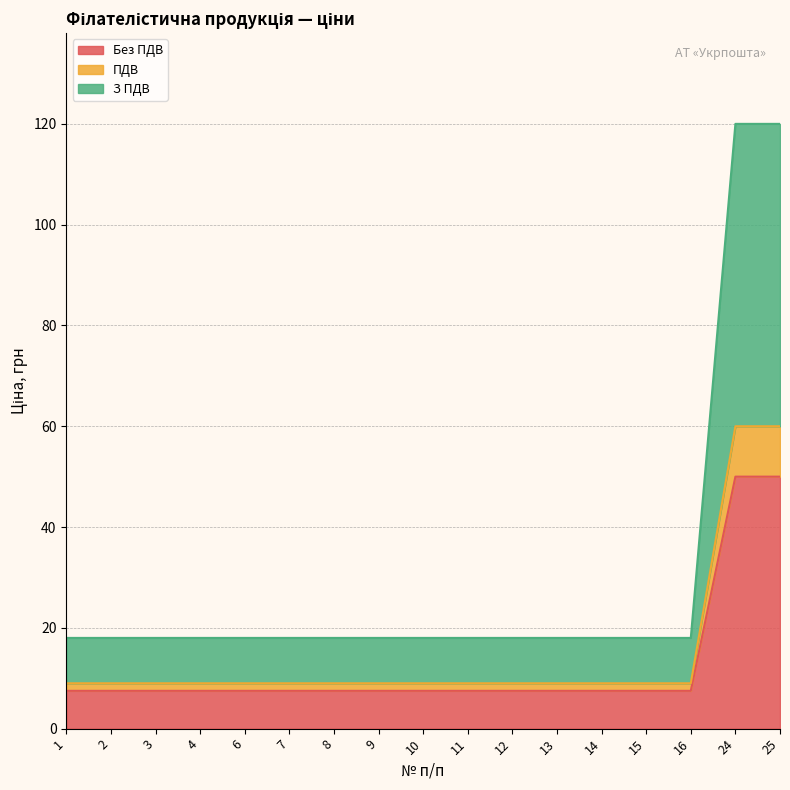

Between 3 and 14, which series saw the biggest shift?

Без ПДВ